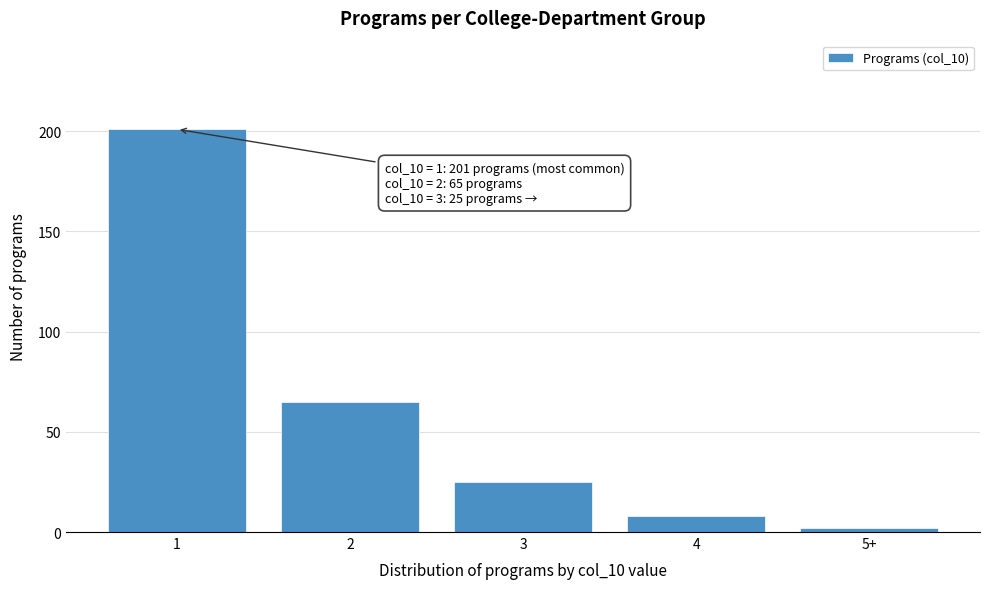

Reading left to right, what are all the values shown in this chart?

201	65	25	8	2